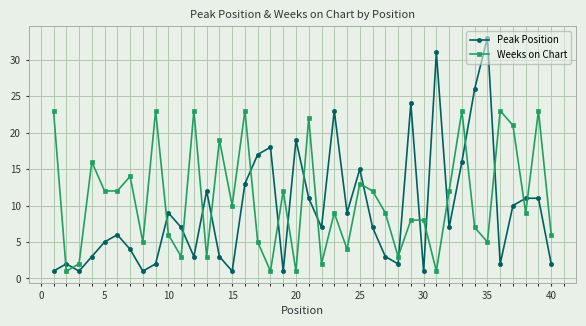

Which series has the largest range (max minus min)?

Peak Position